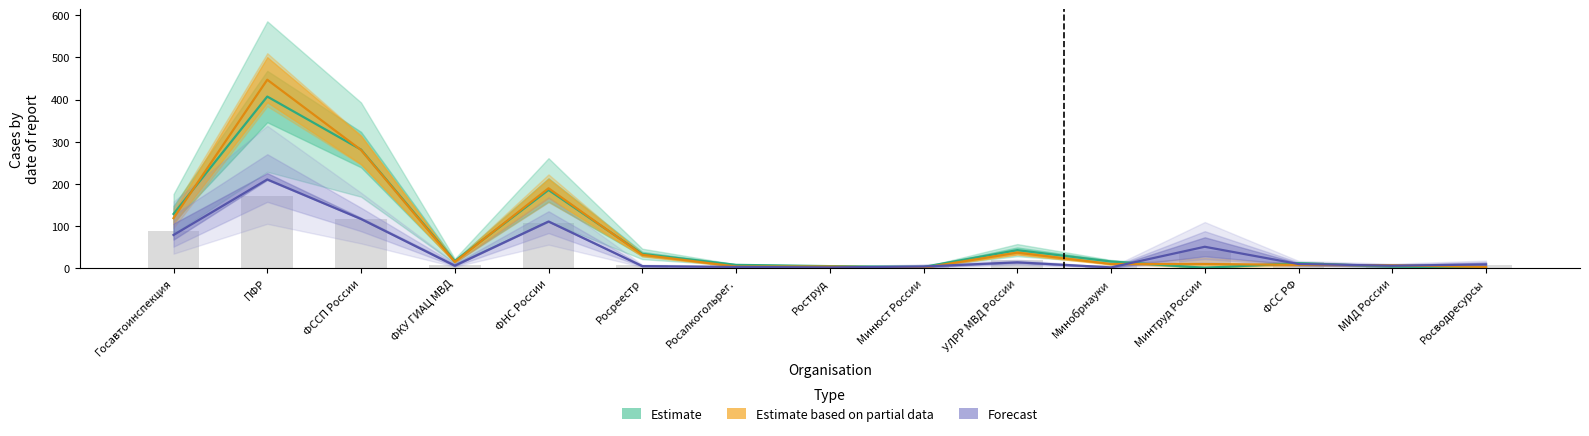

What is the spread (max minus min) of values at ПФР?

237